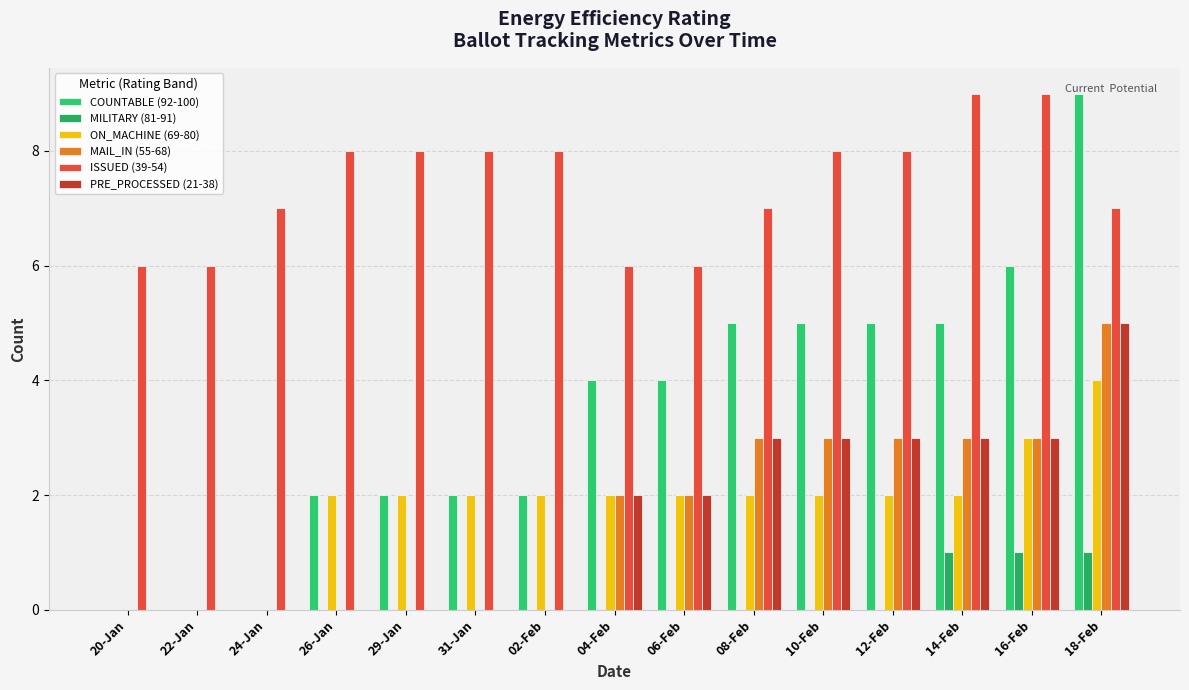

Which series has the widest spread of values?

COUNTABLE (92-100)